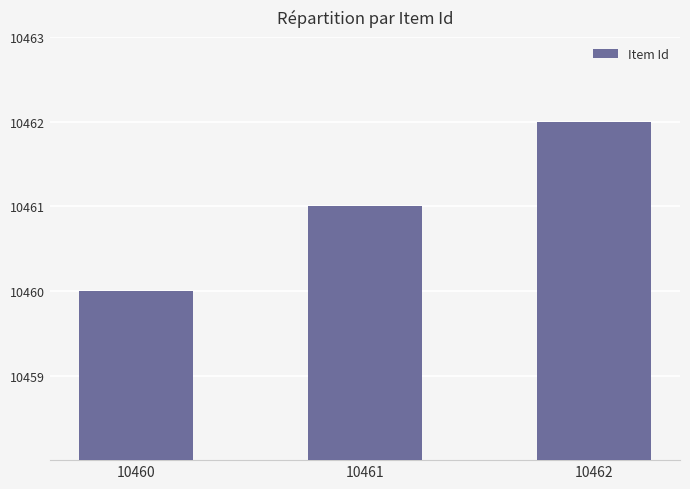

How many values are below 10461?

1